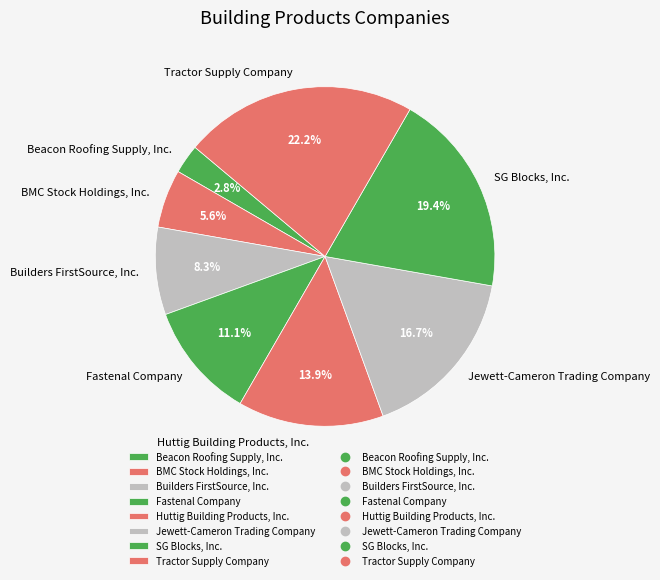

Is it true that Huttig Building Products, Inc. is 14% of the pie?

True